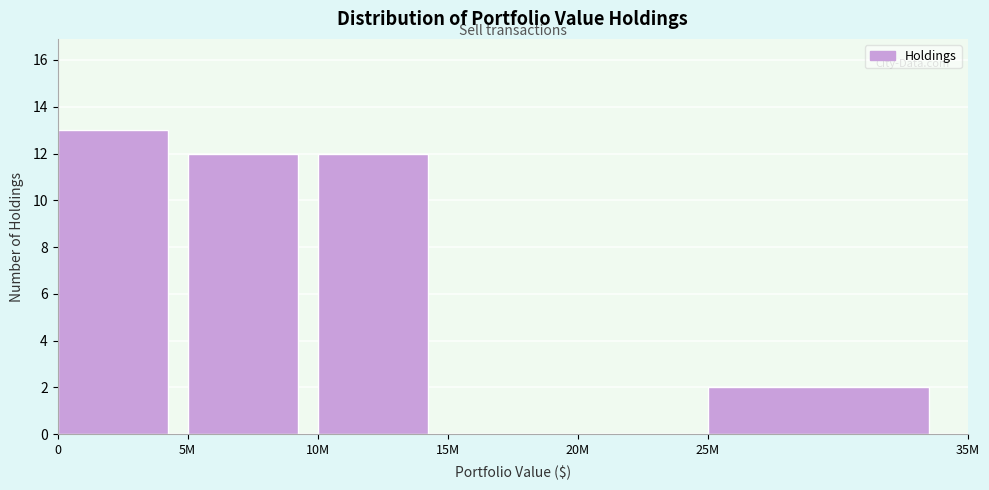

Reading left to right, list all the values displayed in this chart.

0=13	5M=12	10M=12	15M=0	20M=0	25M=2